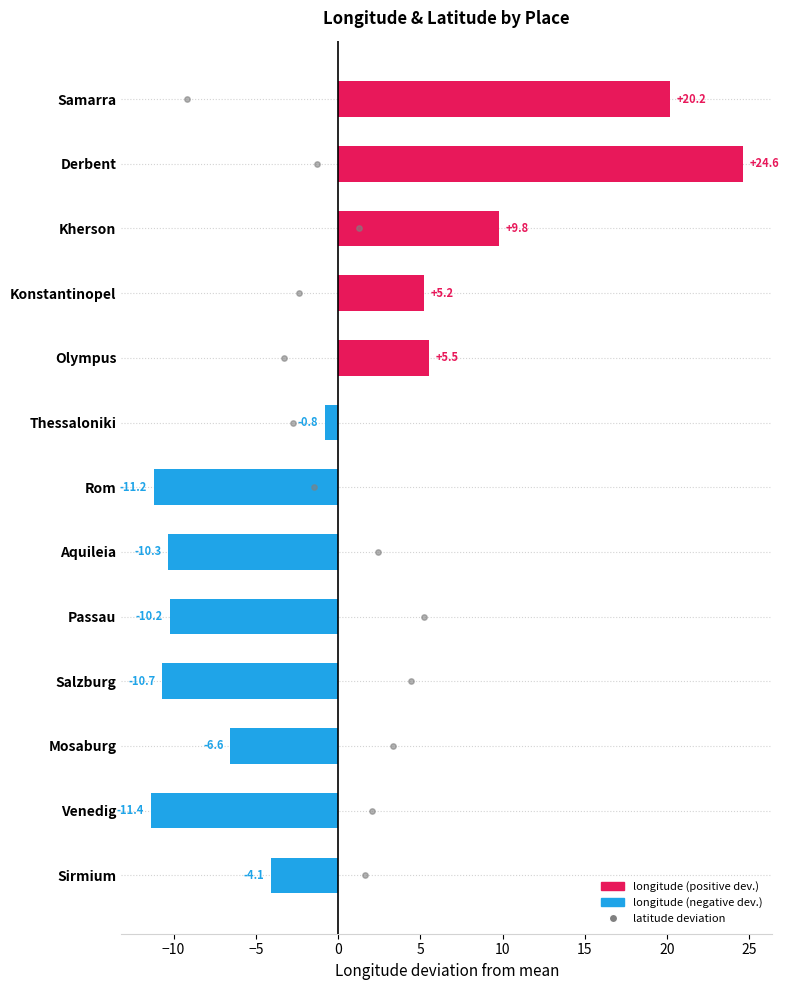

Which series has the widest spread of Y values?

longitude deviation